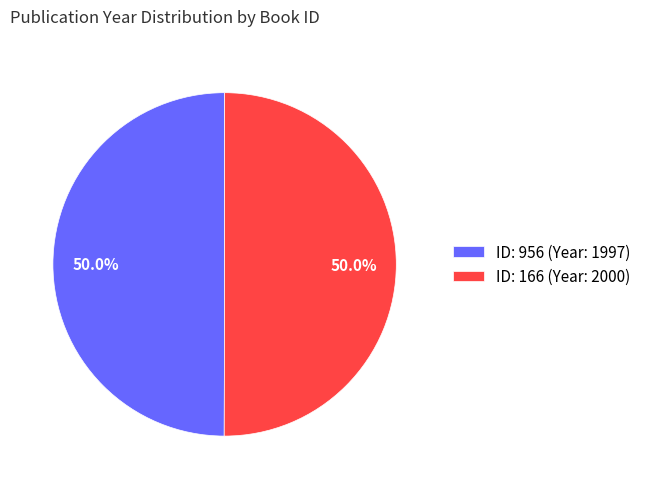

What is the ratio of the value at ID: 956 (Year: 1997) to the value at ID: 166 (Year: 2000)?

1.0